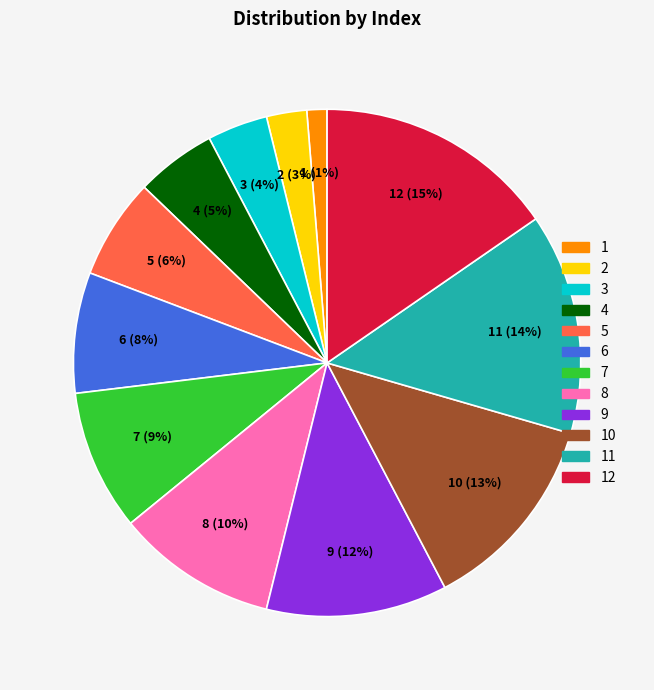

Is the sum of 2 and 5 greater than half?

No